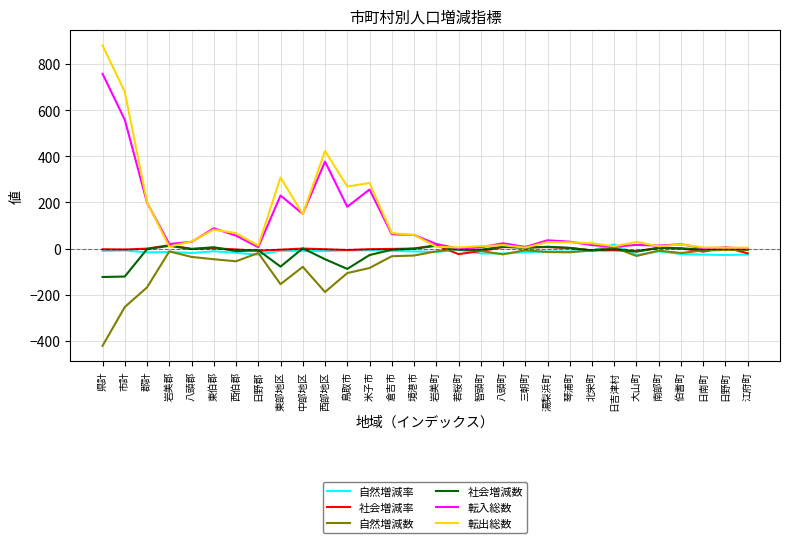

What is the average value of the 社会増減率 series?

-2.3